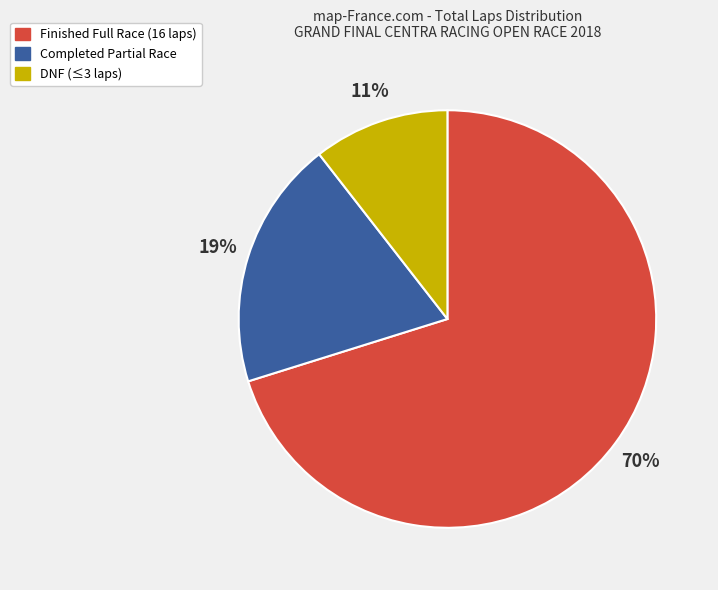

To the nearest percent, what is the average slice percentage?

33%